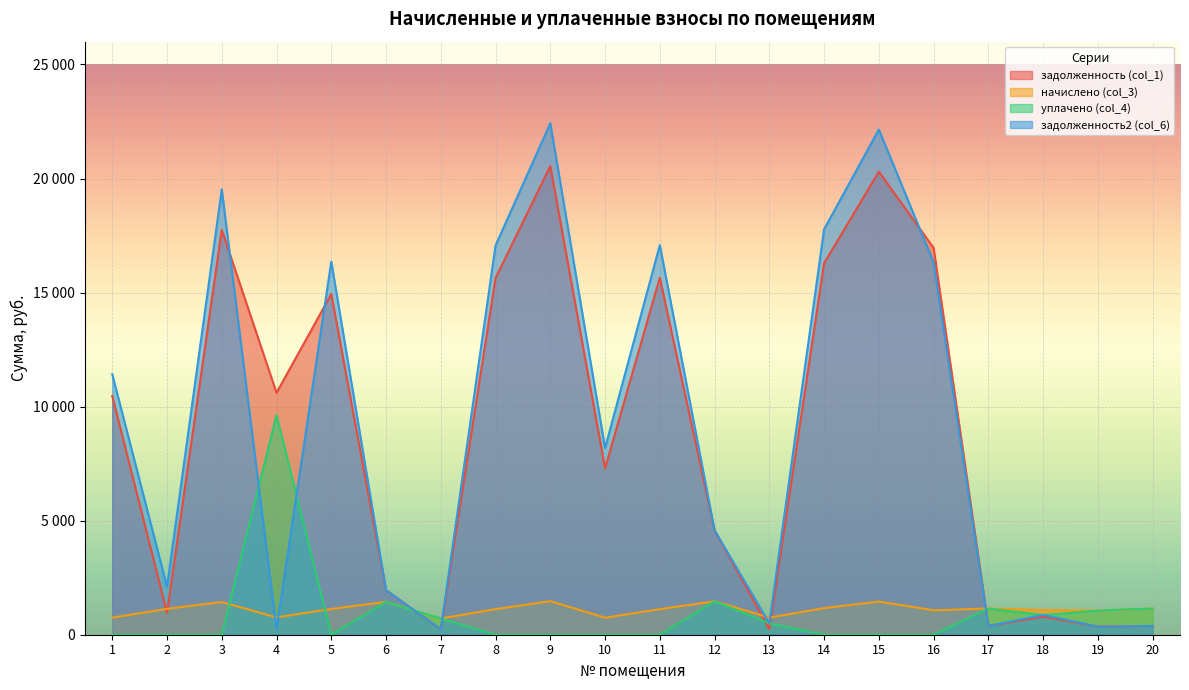

How many lines are shown in the chart?

4